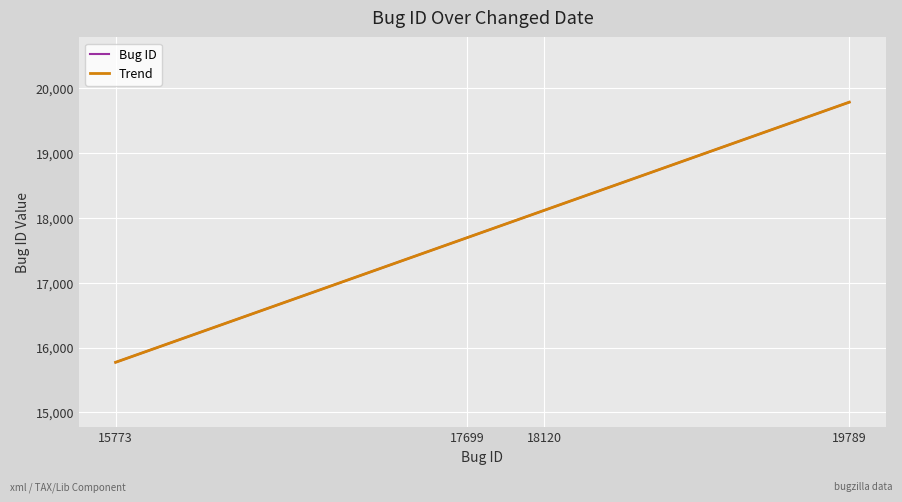

The Bug ID series shows 17699.0 at 17699. True or false?

True